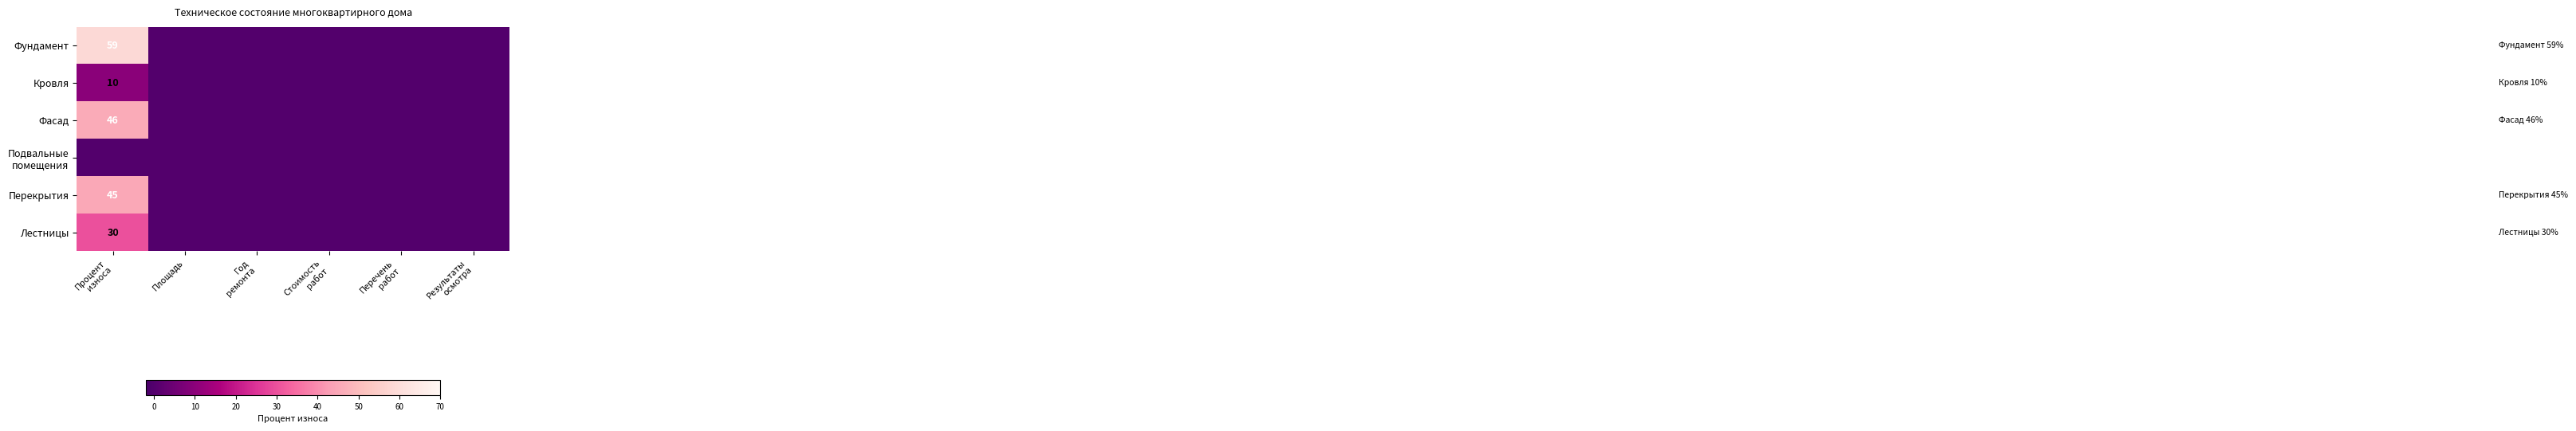

Between Перечень работ and Результаты осмотра, which series saw the biggest shift?

Фундамент